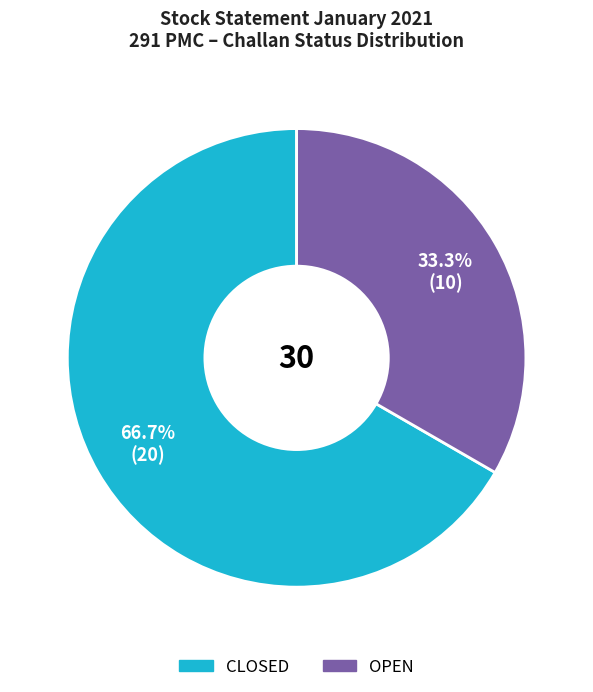

How many slices are in this pie chart?

2